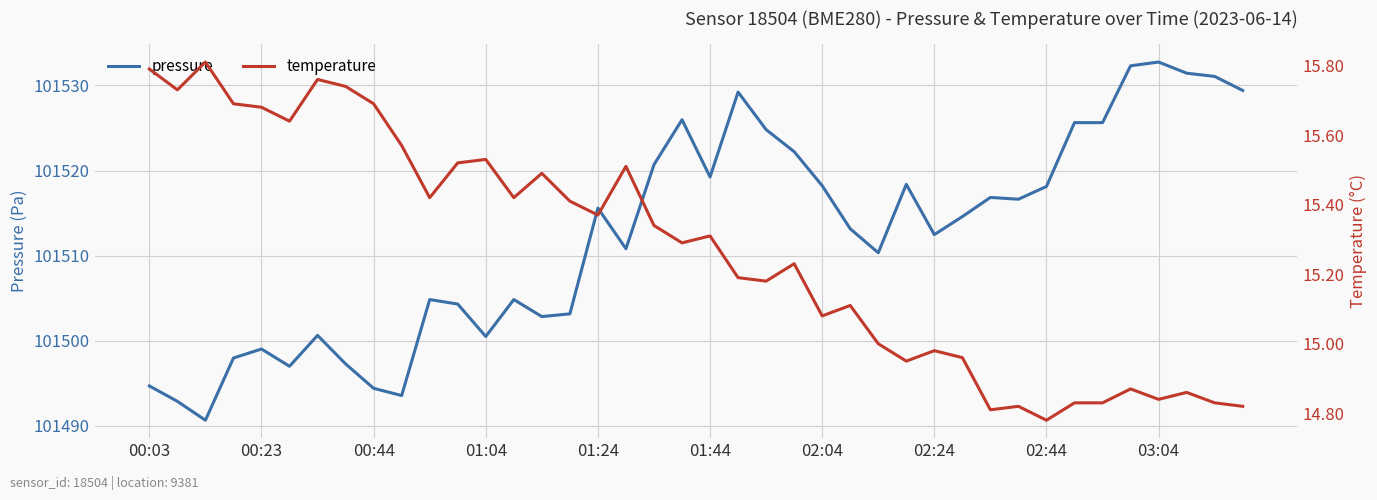

What is the average value of the temperature series?

15.3